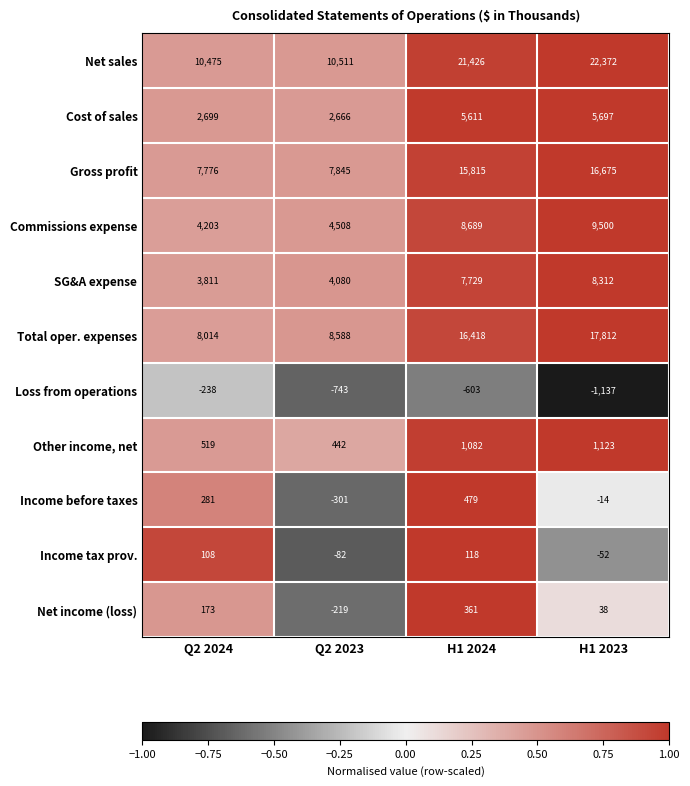

What is the sum of the Net income (loss) values at H1 2023 and Q2 2024?

211